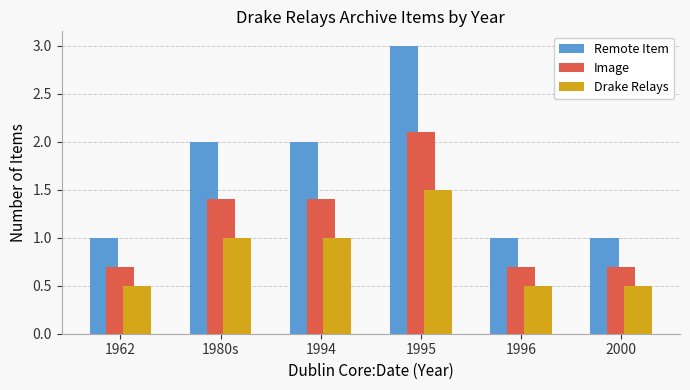

The Remote Item series shows 2.0 at 1994. True or false?

True